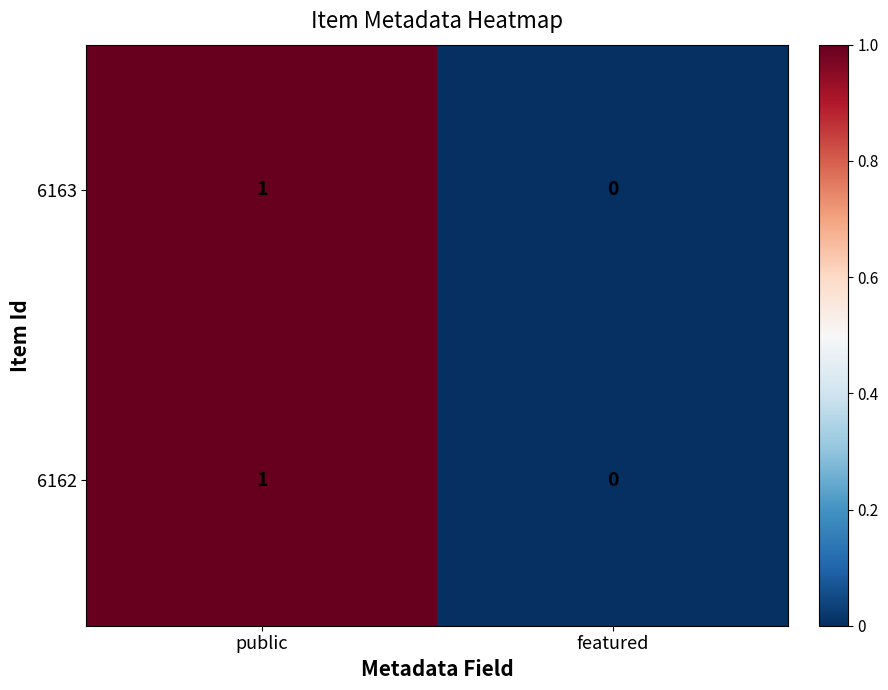

Count the number of categories in the chart.

2